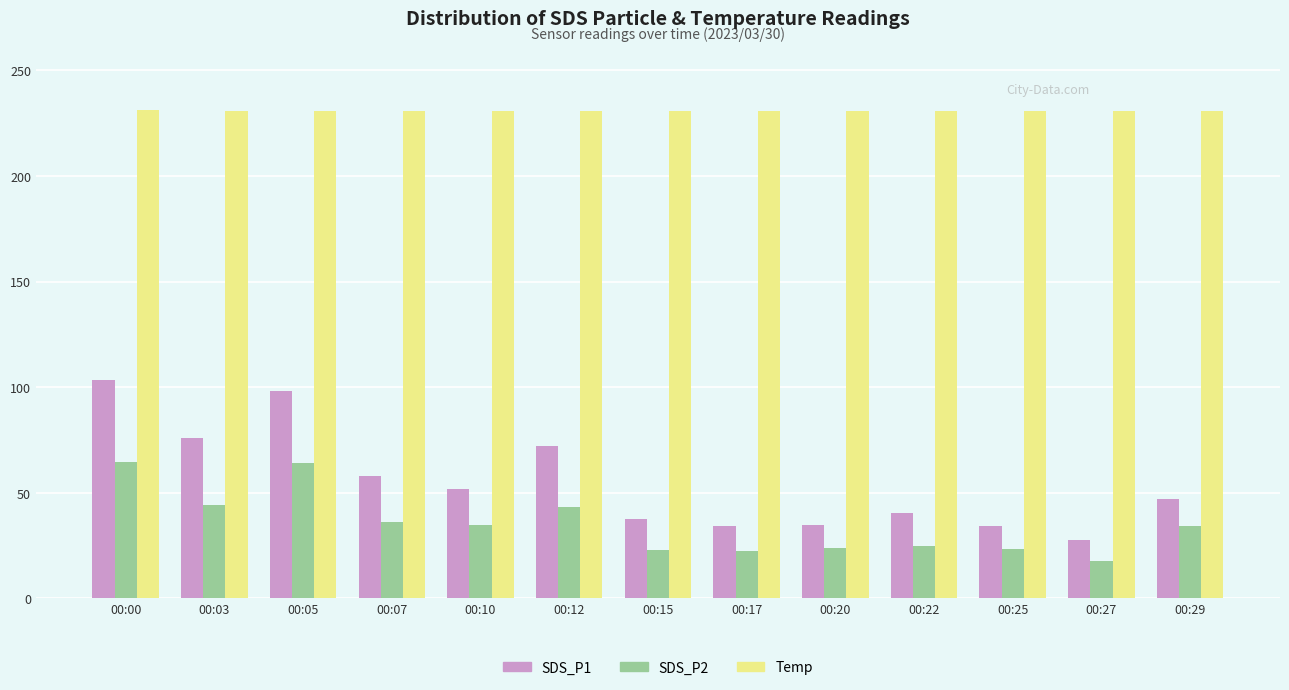

Does the chart contain any negative values?

No